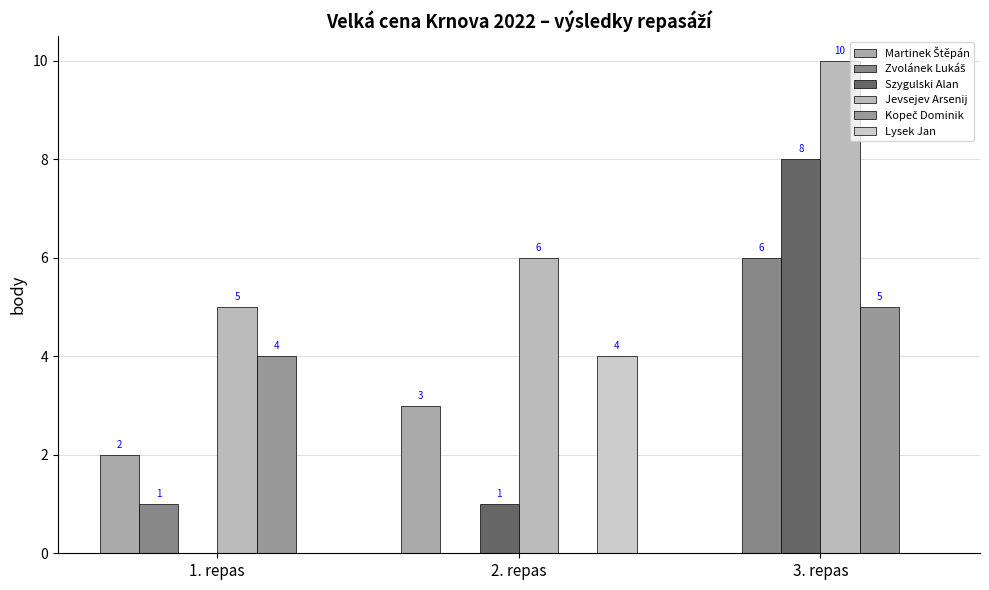

How many series are shown in this chart?

6